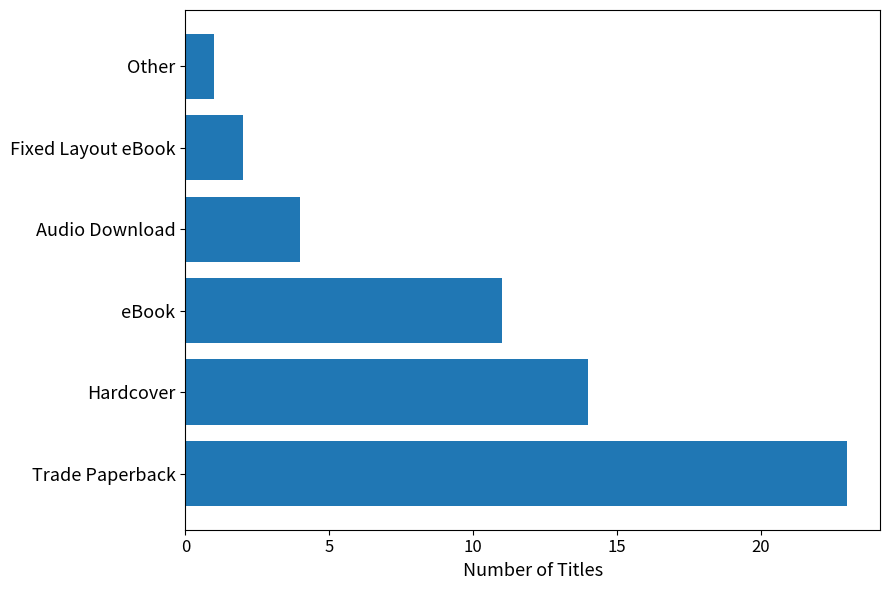

True or false: the data shows 1 at Other.

True